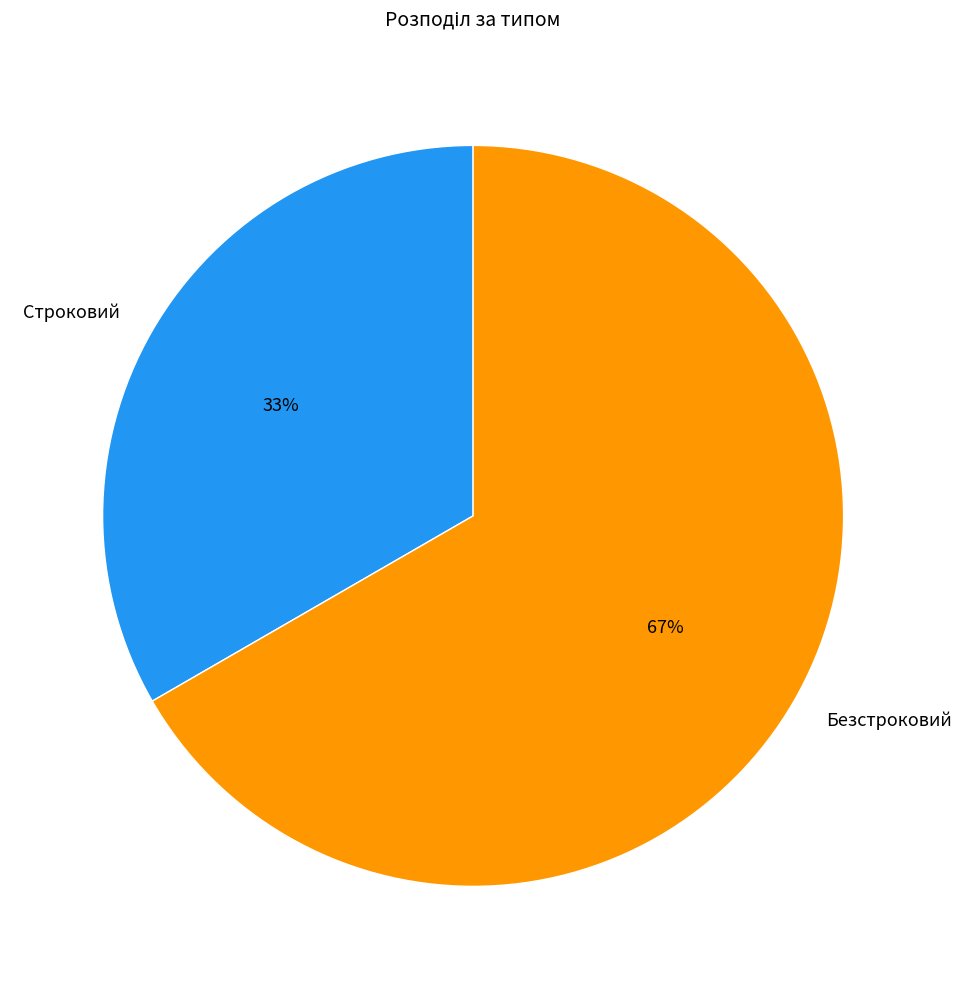

Which category accounts for the majority?

Безстроковий